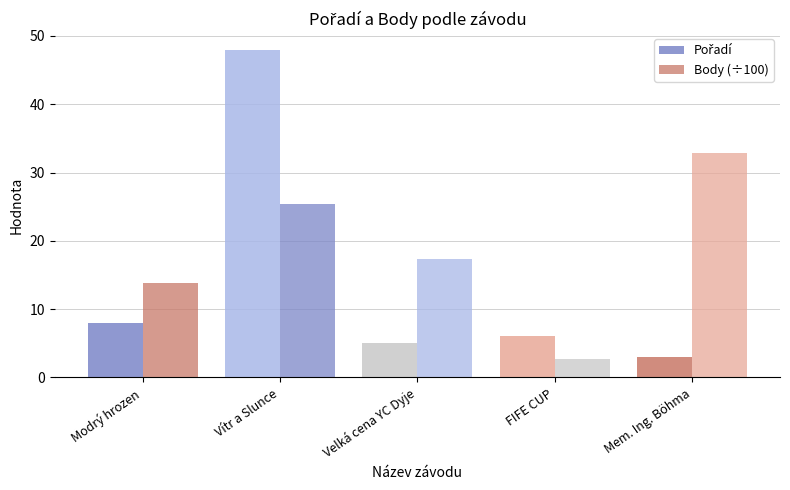

How many categories are shown in the chart?

5